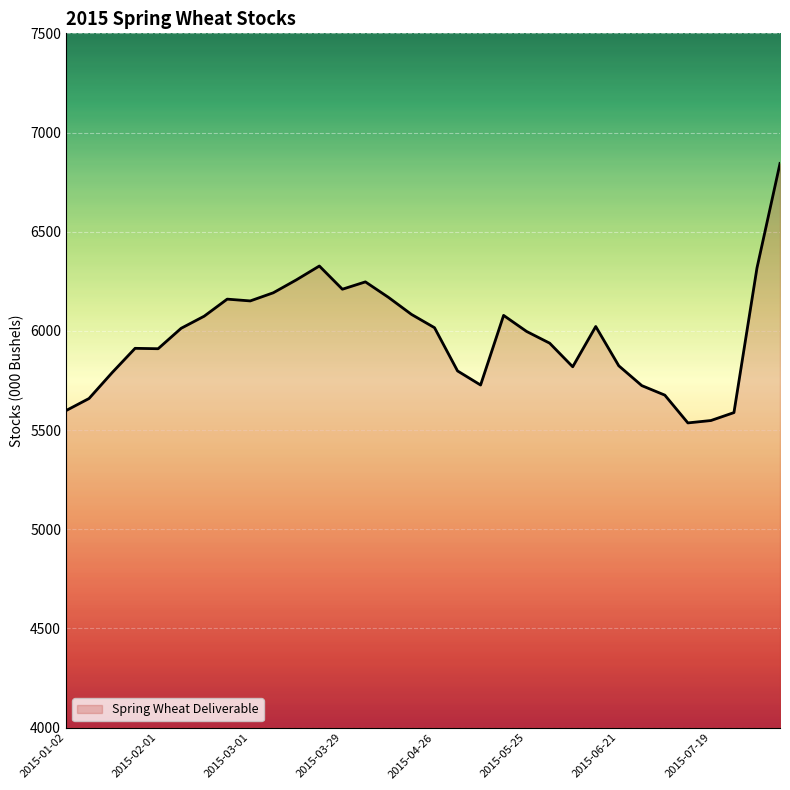

True or false: the data has more than 0 interior local peaks.

True